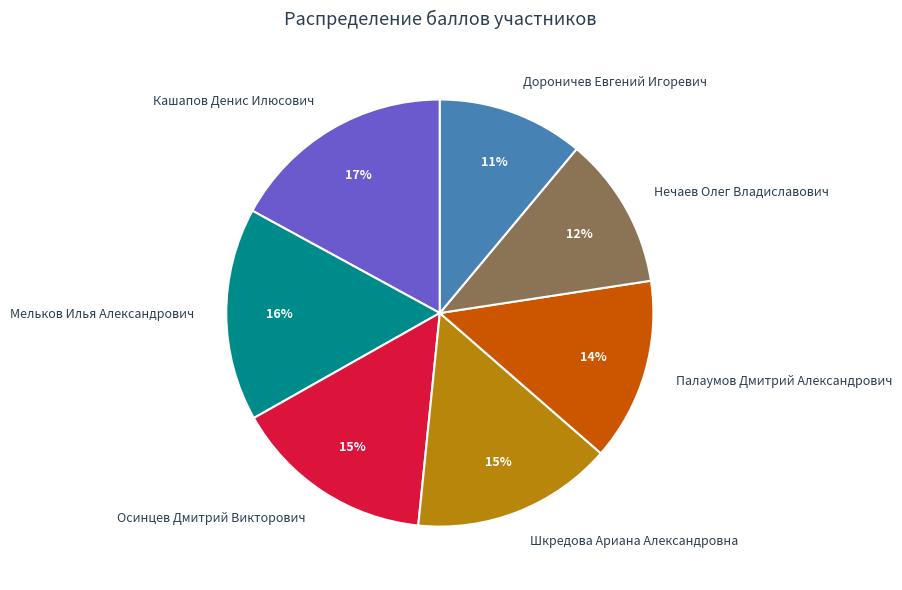

Does any single category account for the majority?

No